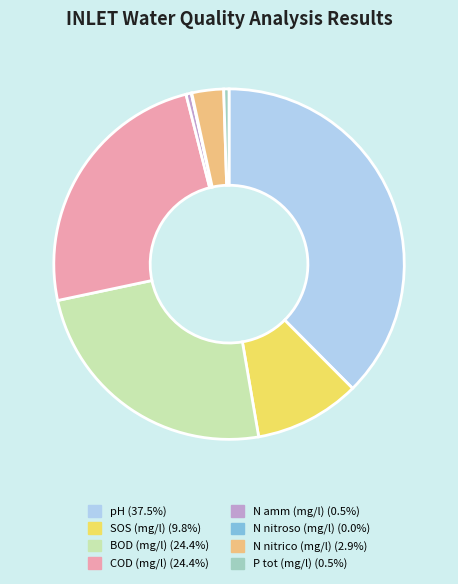

Is BOD (mg/l) the majority of the pie?

No